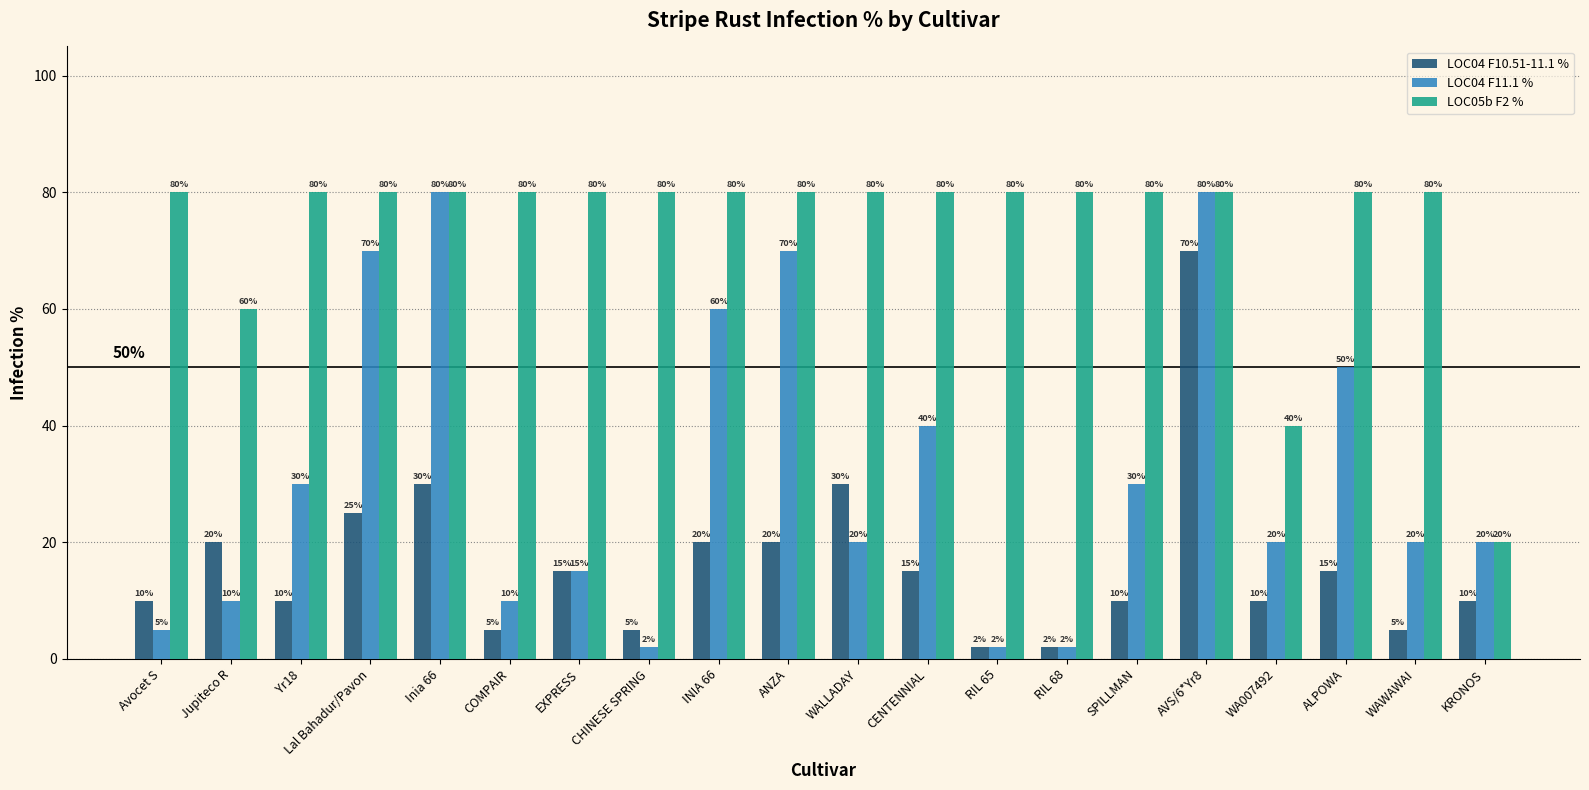

How many series are shown in this chart?

3